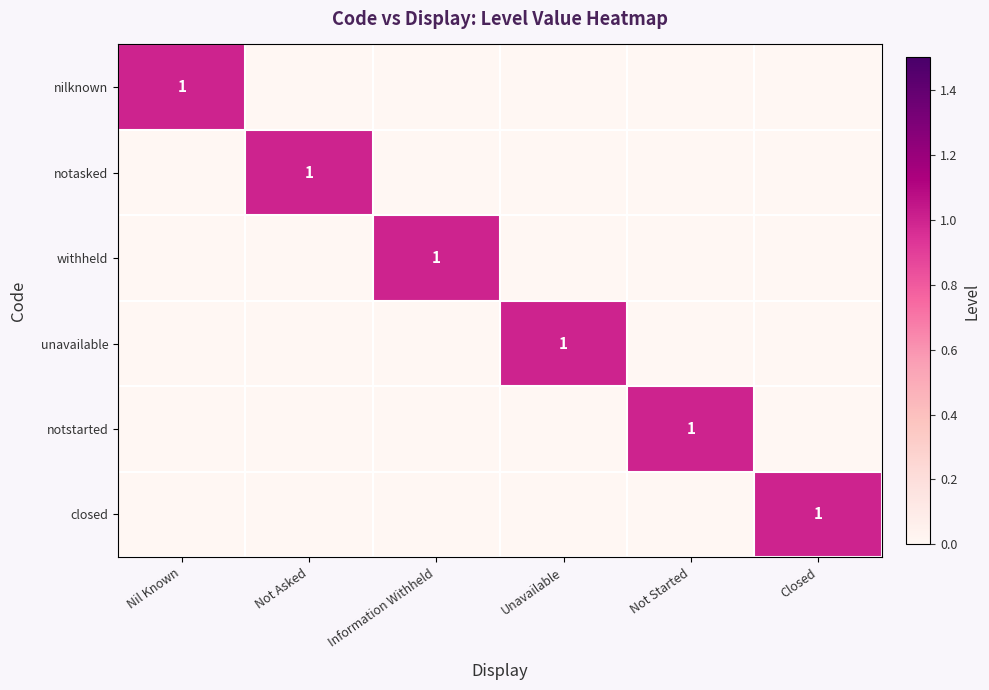

Is it true that withheld equals 1 at Information Withheld?

True